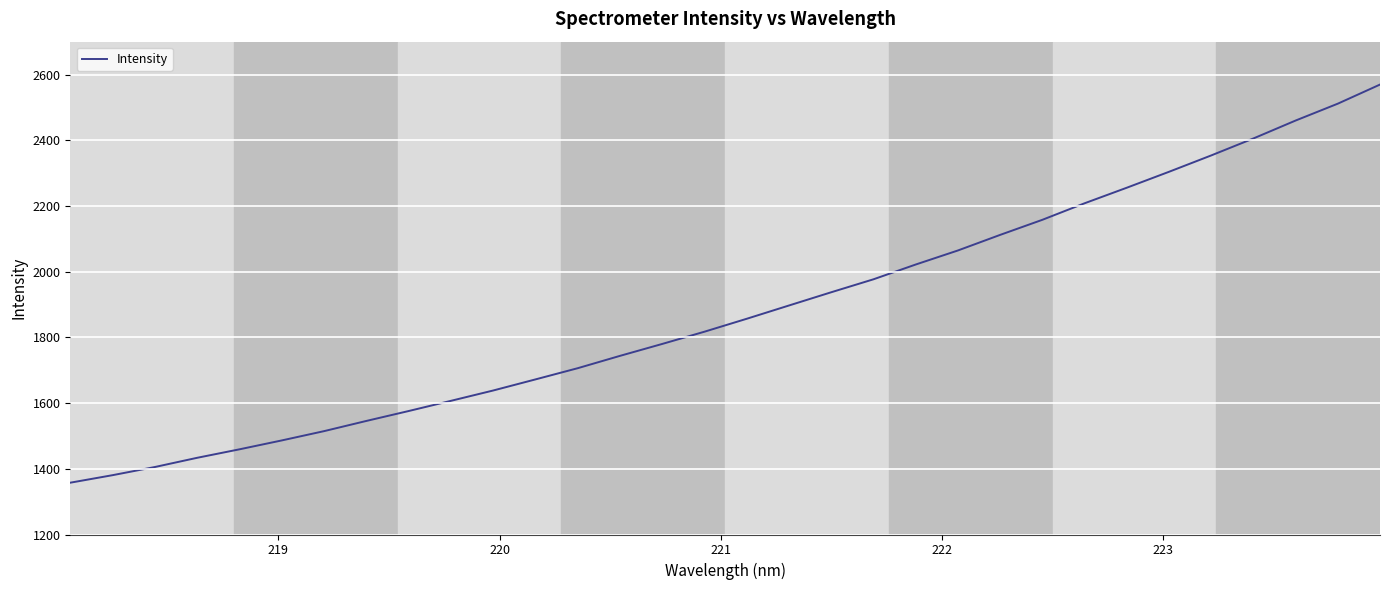

What is the smallest value displayed?

1357.7